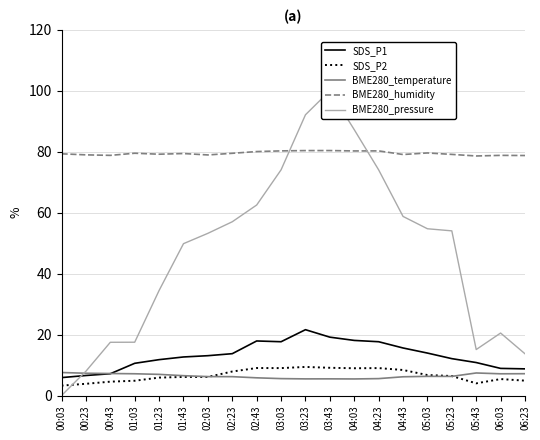

How many values in the SDS_P1 series are below 13?

10